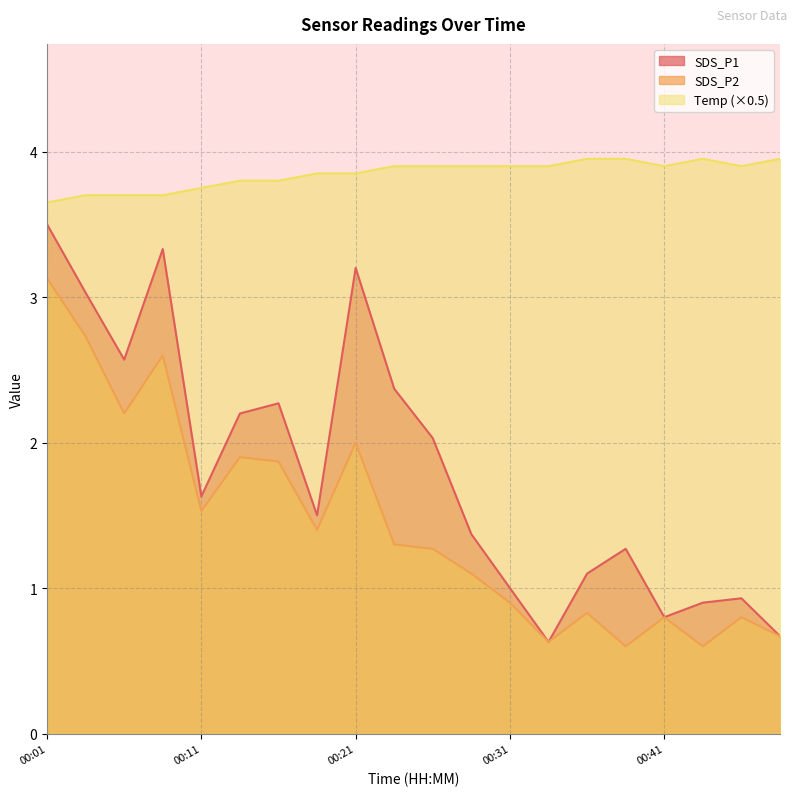

At which category does the chart reach its peak across all series?

00:36